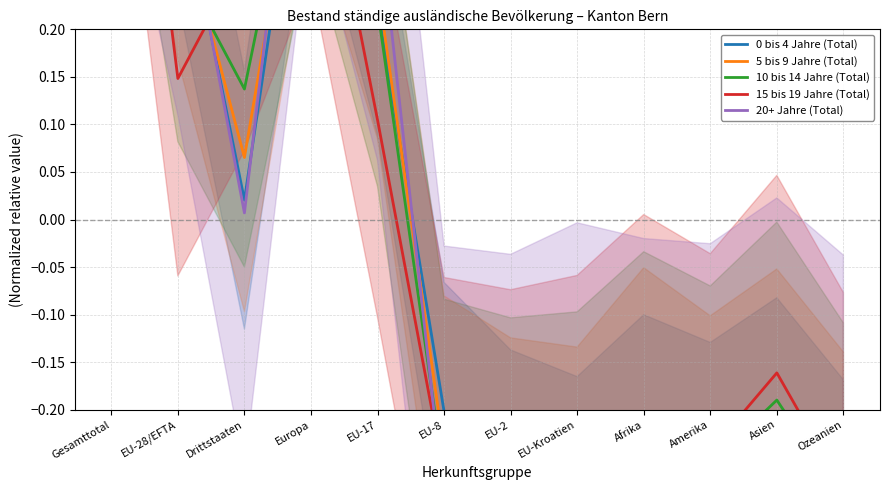

Where is the first local maximum for 20+ Jahre (Total)?

Europa